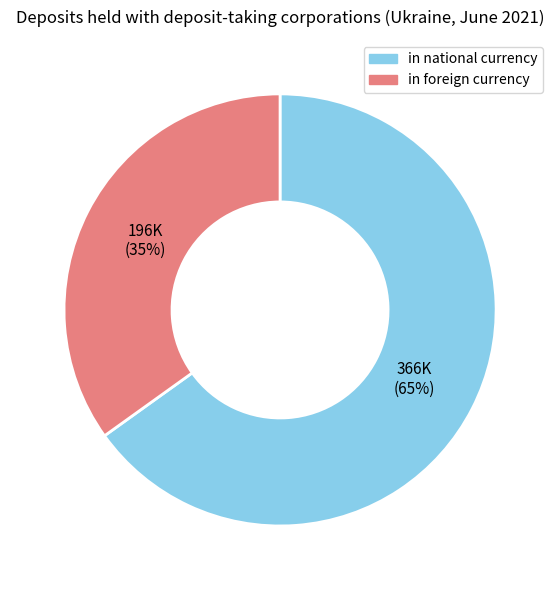

The in foreign currency slice represents 42% of the pie. True or false?

False